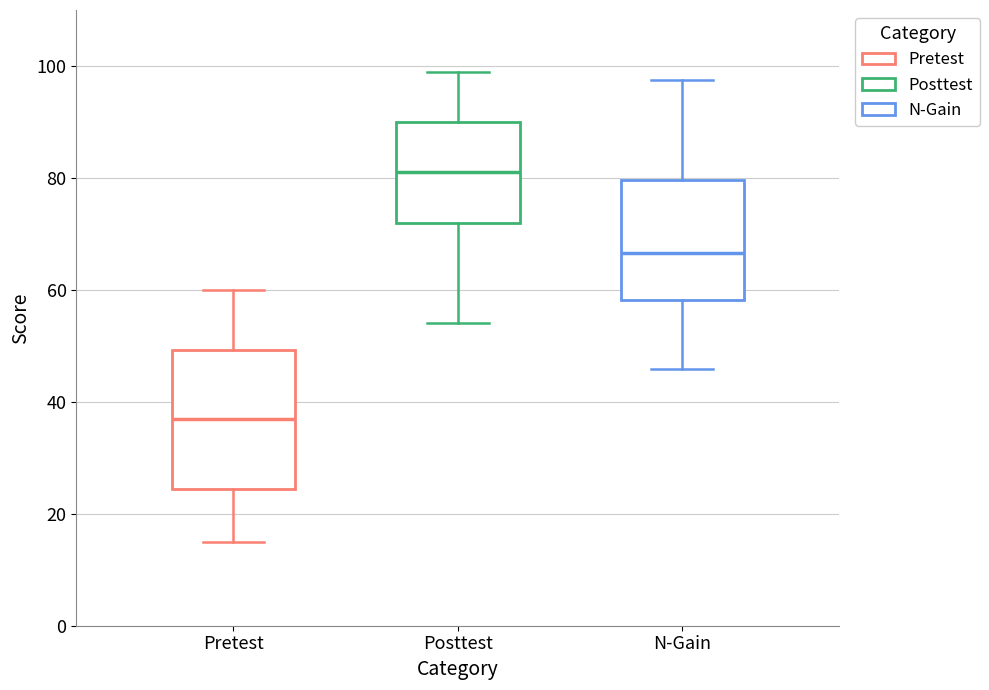

Which box has the lowest median line?

Pretest